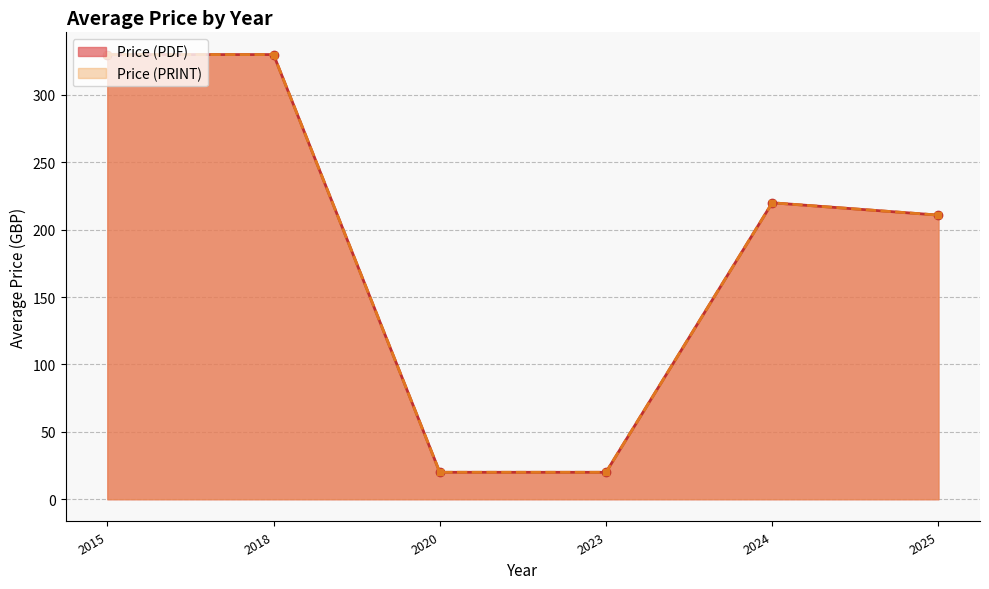

True or false: Price (PRINT) and Price (PDF) cross at least once.

False